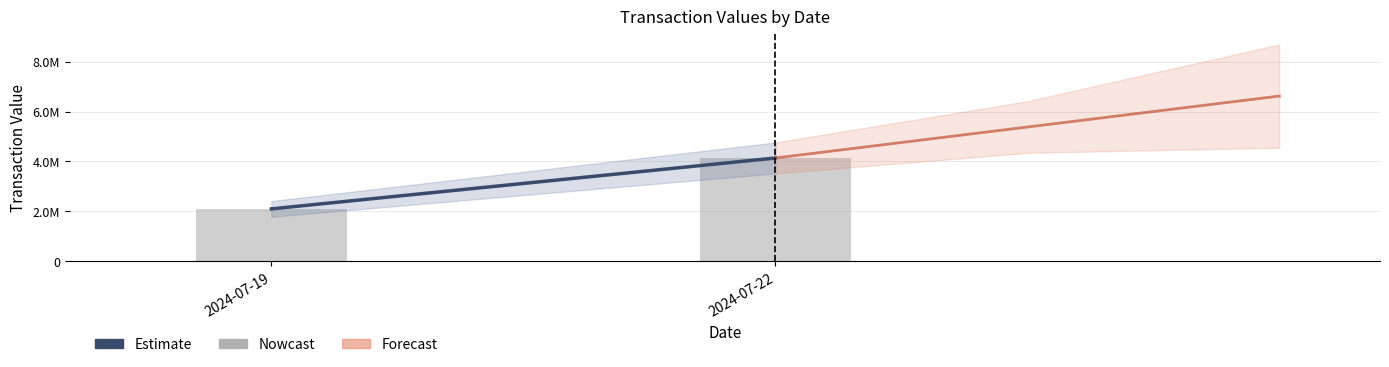

Where does the Estimate series first go above 4137676?

2024-07-22